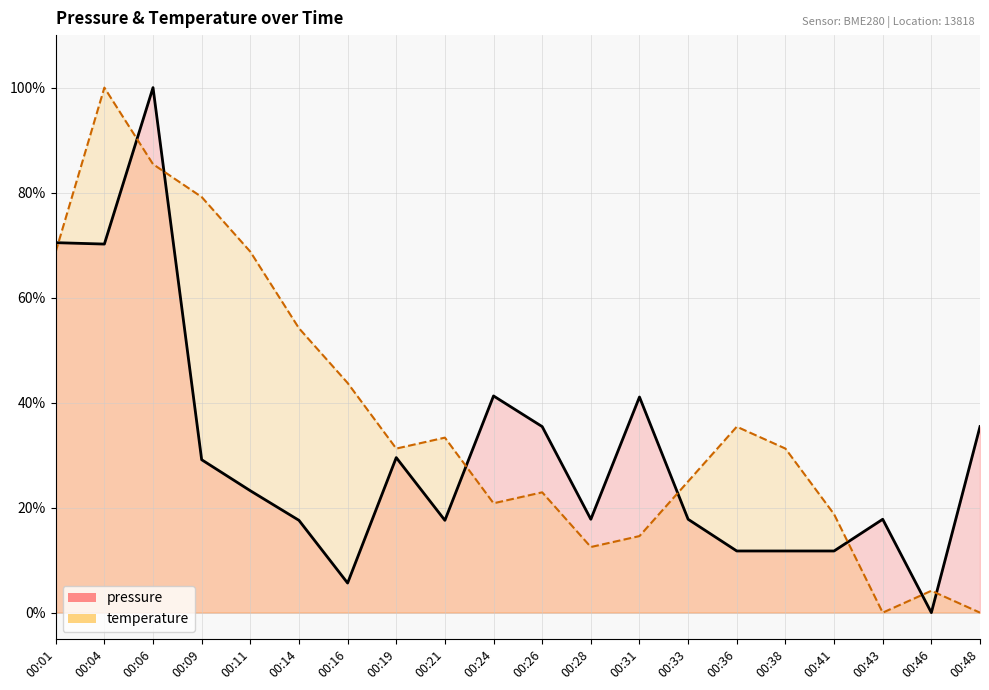

What is the value of the pressure point at the 18th from the left?

17.8